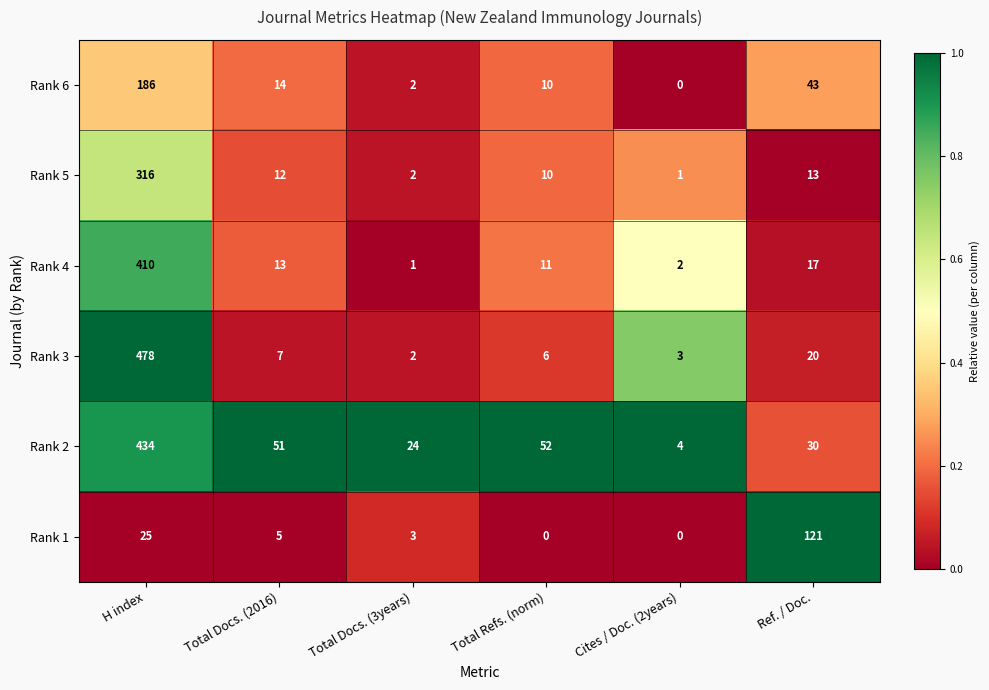

At which label does Rank 4 first exceed 13?

H index